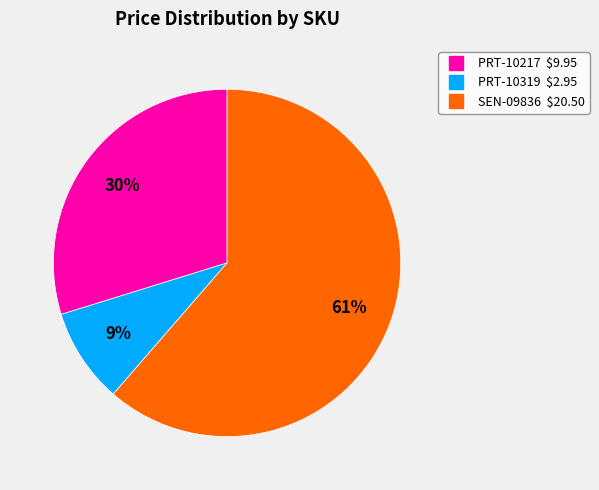

How many slices are in this pie chart?

3